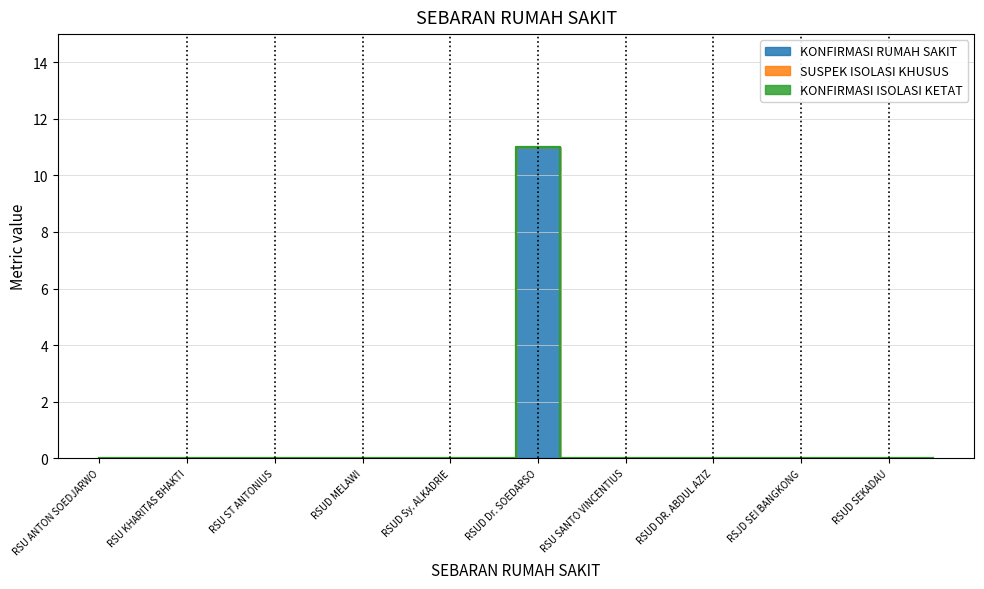

Which category has the lowest value in the SUSPEK ISOLASI KHUSUS series?

RSU ANTON SOEDJARWO